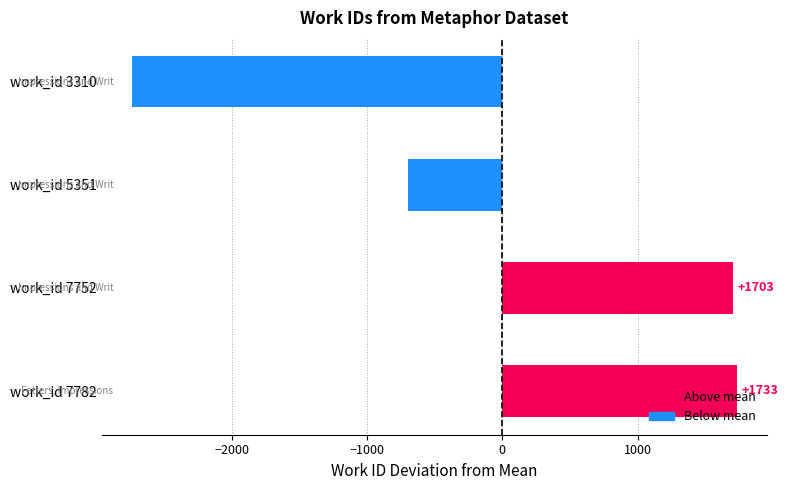

Which label corresponds to the largest value in the chart?

work_id 7782